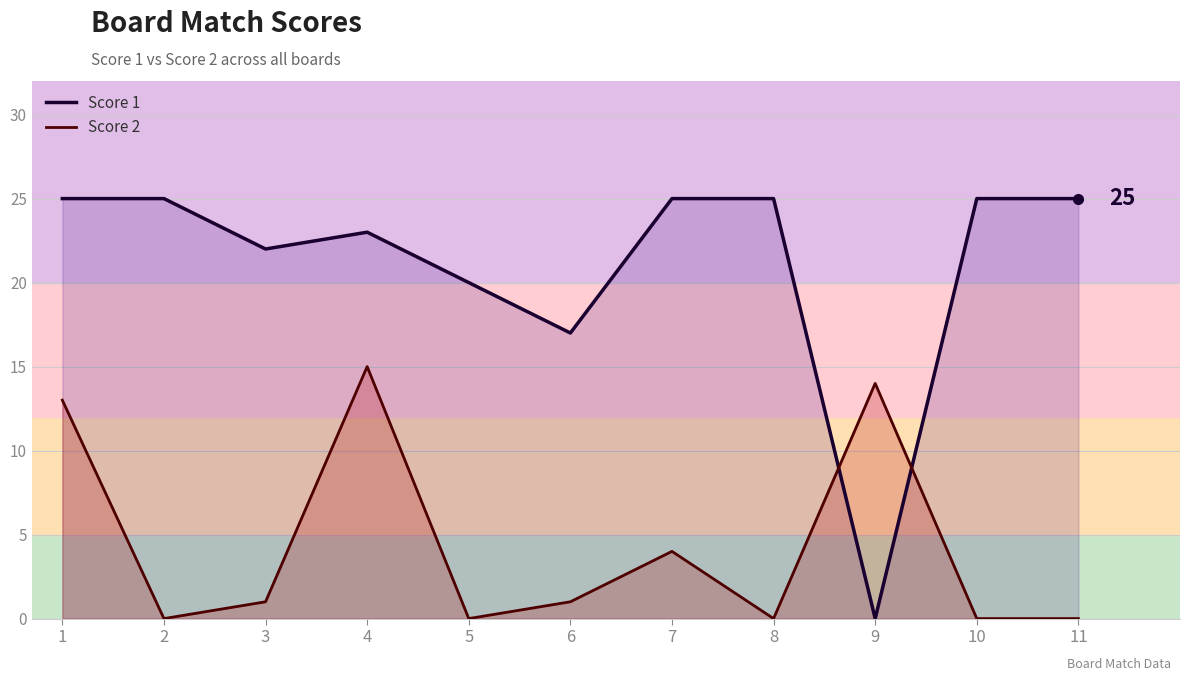

What is the average value of the Score 1 series?

21